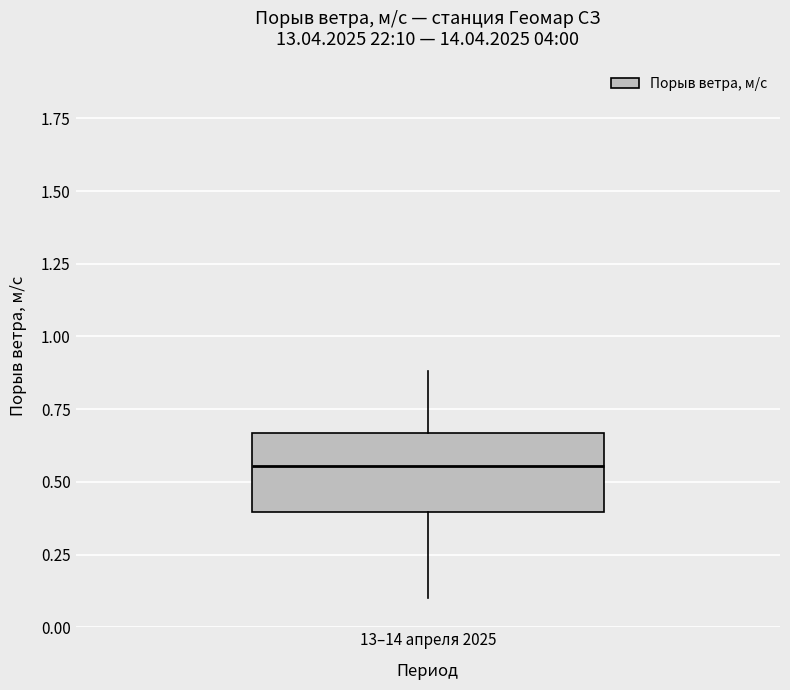

Where does the upper whisker of the box for 13–14 апреля 2025 end on the y-axis? The values are not printed on the chart, so give them approximately, as read against the axis.

0.90